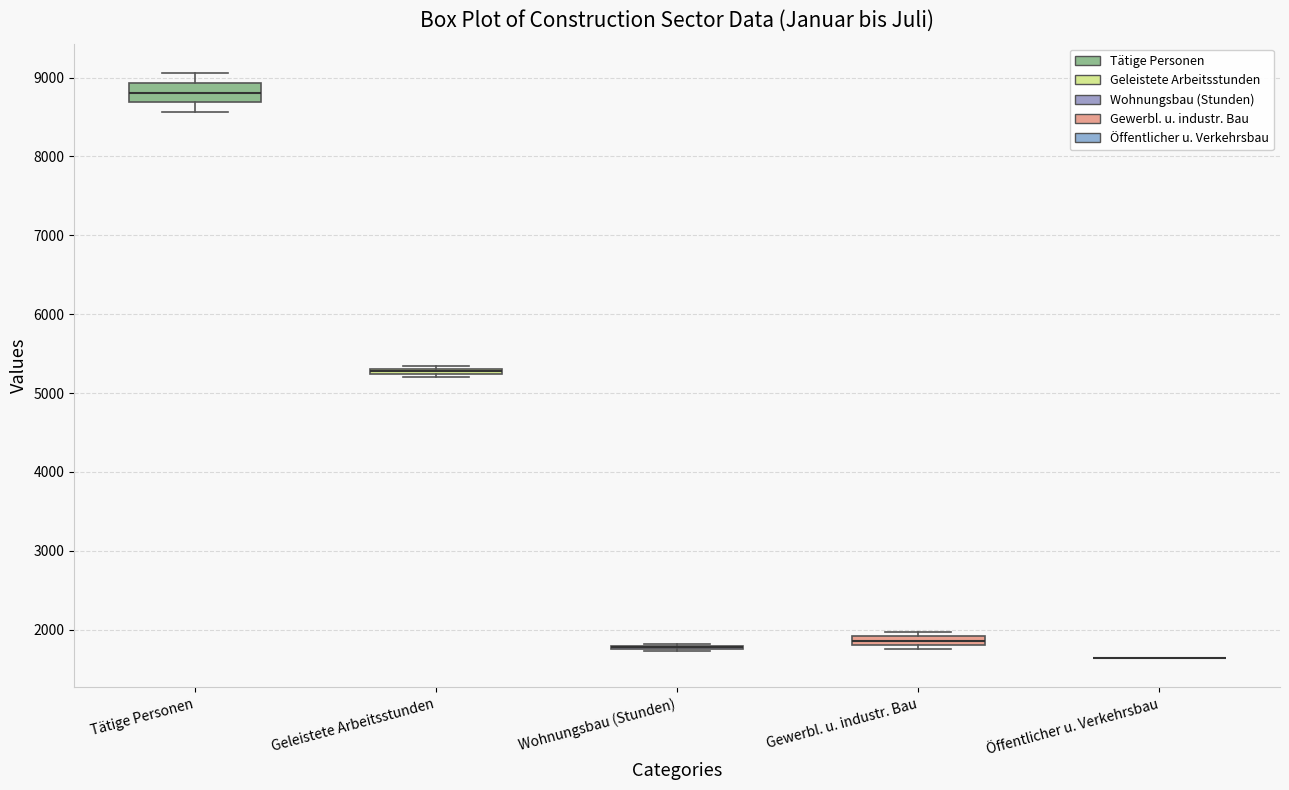

Where is the lower edge of the box for Tätige Personen on the y-axis? The values are not printed on the chart, so give them approximately, as read against the axis.

8700